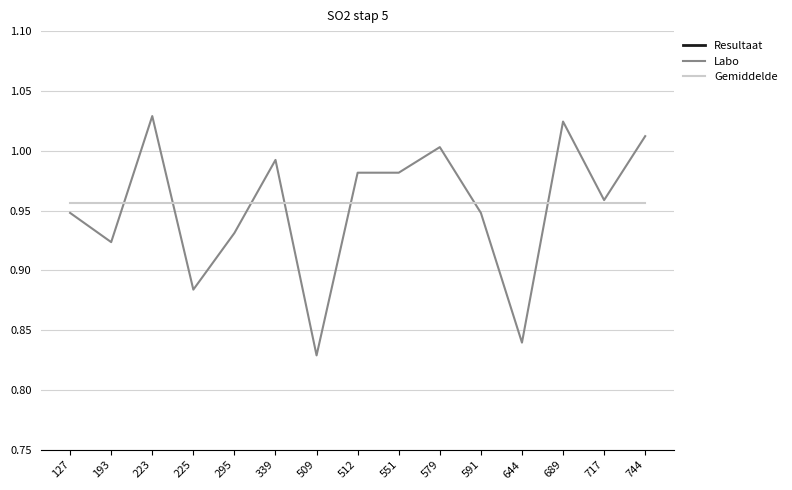

Between 512 and 644, which is larger?

512